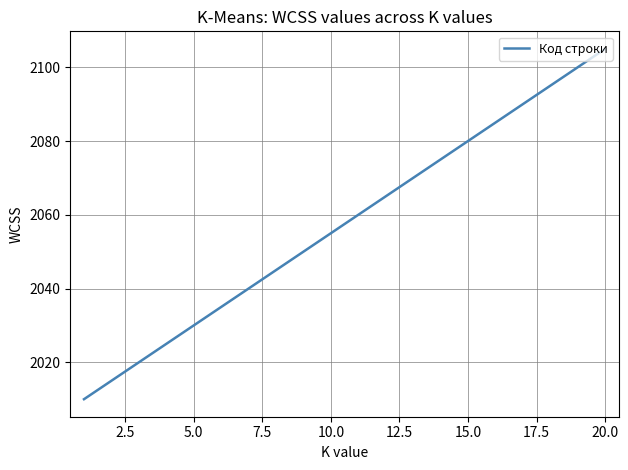

What is the smallest value displayed?

2010